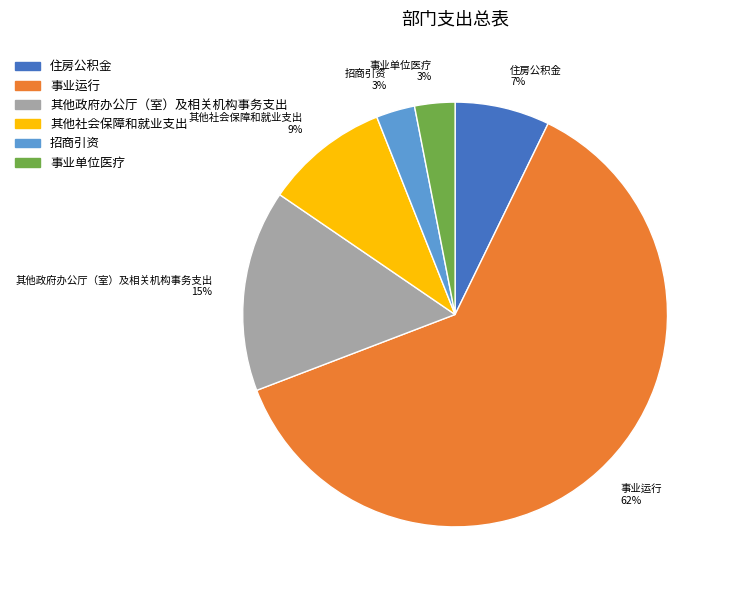

How many slices are in this pie chart?

6